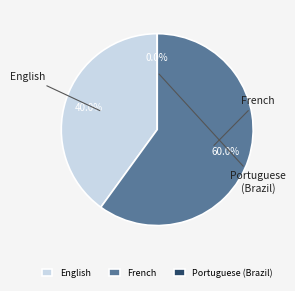

What is the total percentage of English and Portuguese (Brazil)?

40.0%